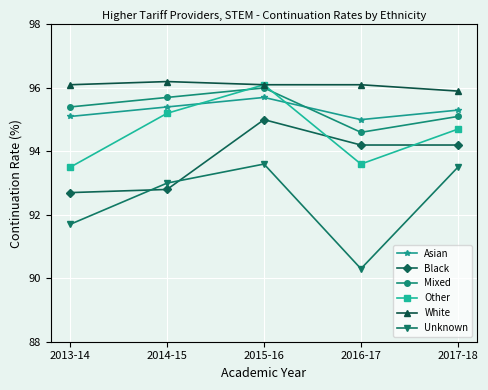

In Mixed, how many points are lower than both neighbors (excluding endpoints)?

1